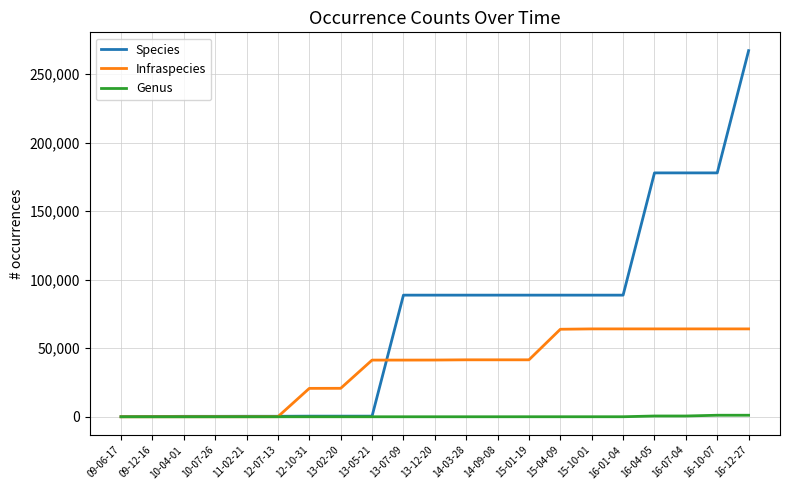

List the series in order of their overall mean, highest first.

Species, Infraspecies, Genus